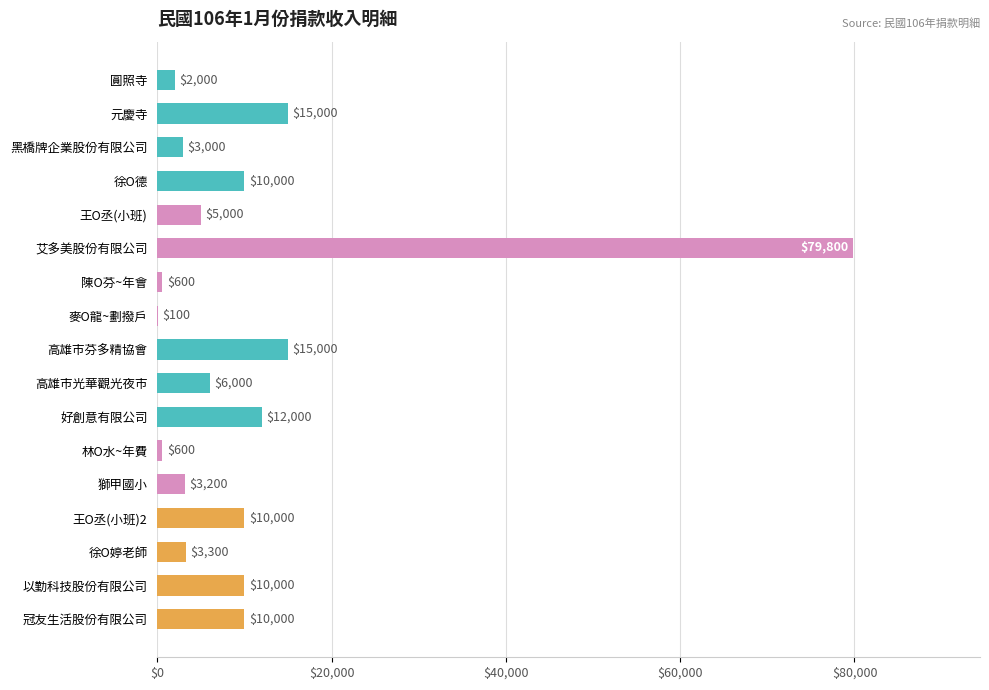

Does the chart contain stacked bars?

No